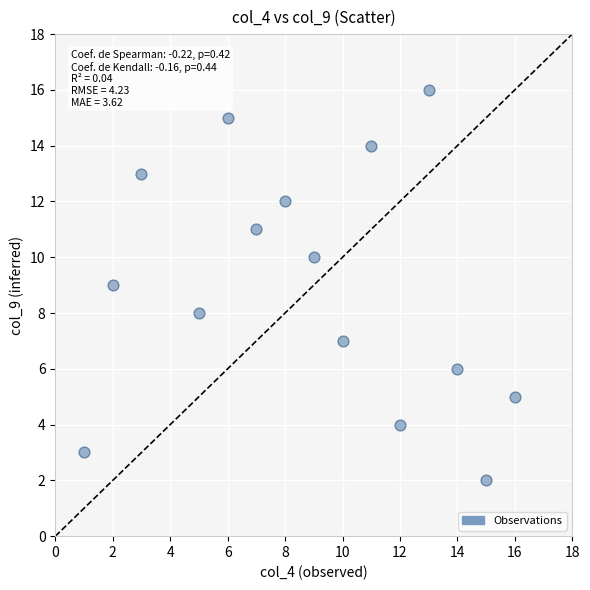

What is the range of X values (max minus min)?

15